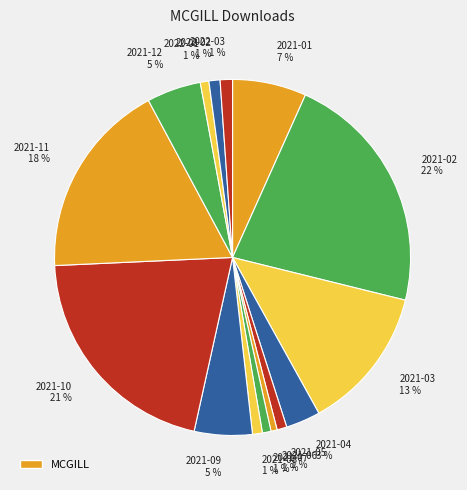

How many segments does this pie chart have?

15